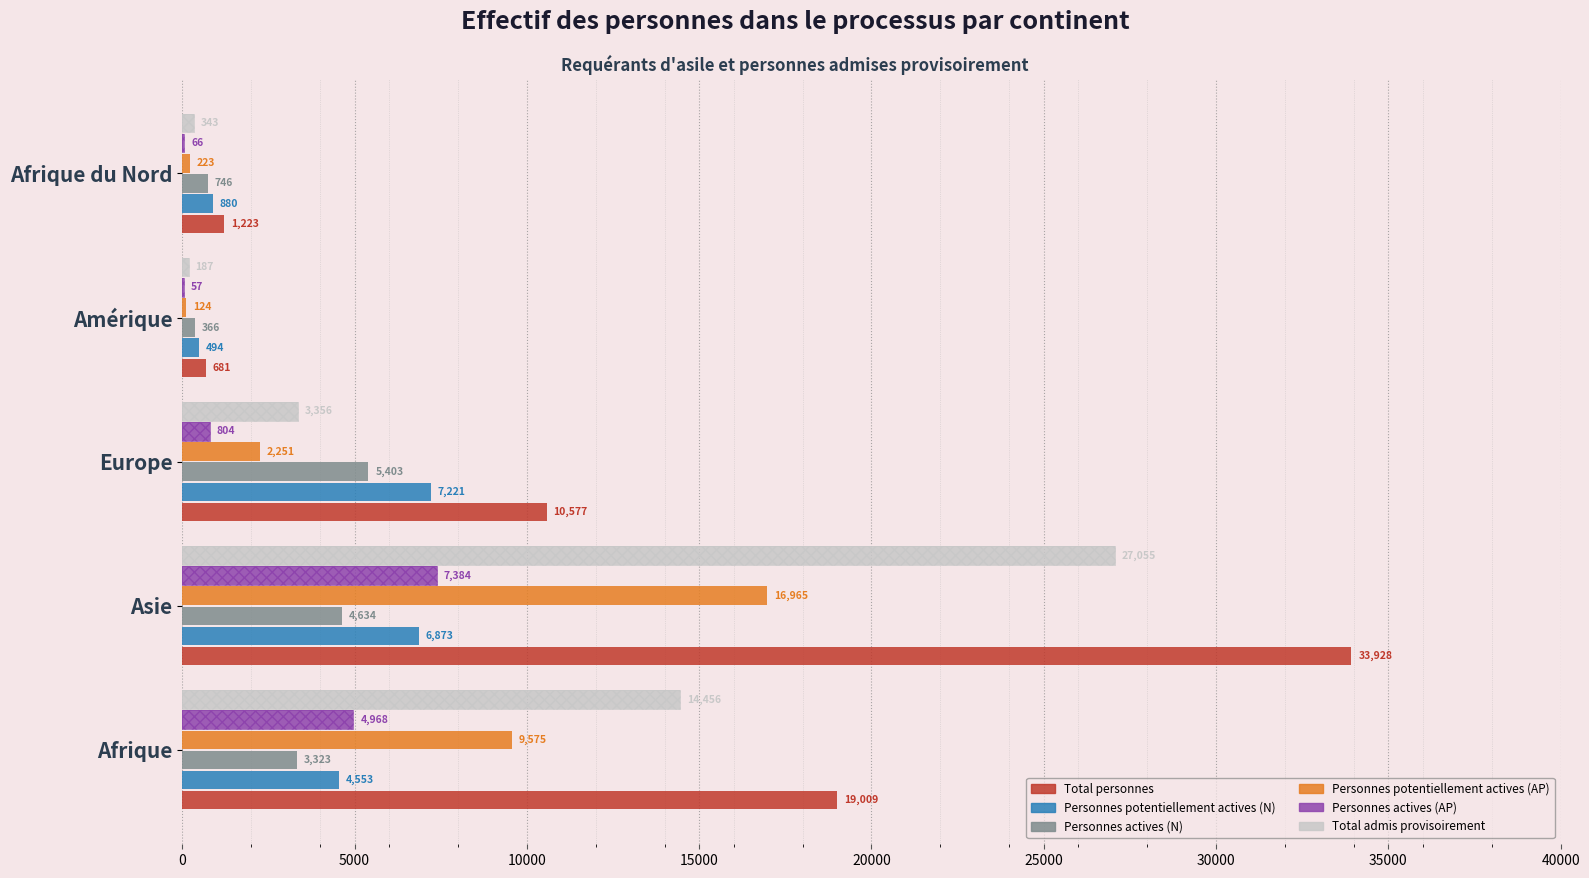

What is the average value of the Personnes potentiellement actives (N) series?

4004